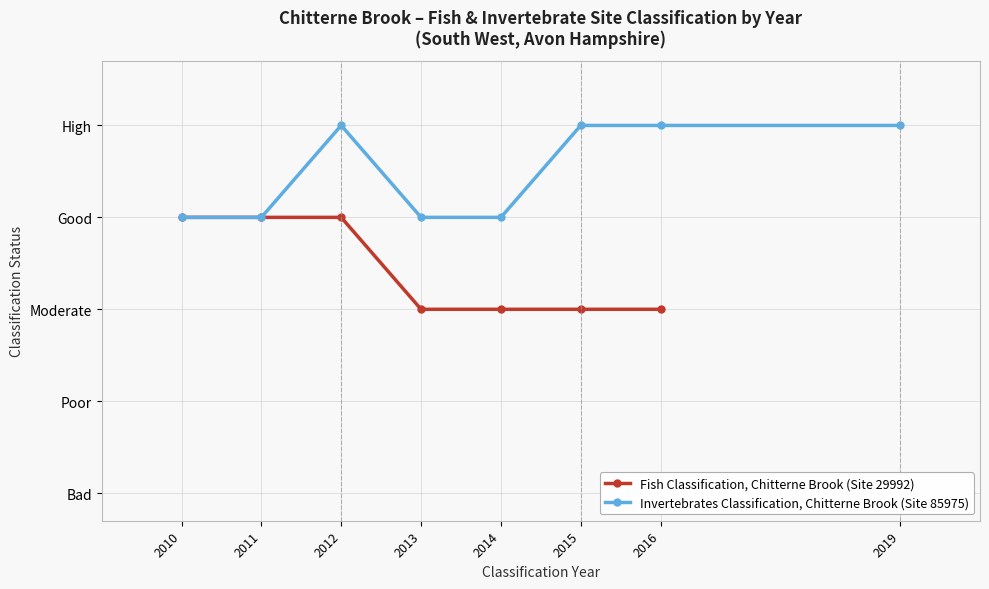

Is it true that Site Classification Year (Fish) equals 2011 at 2011?

True